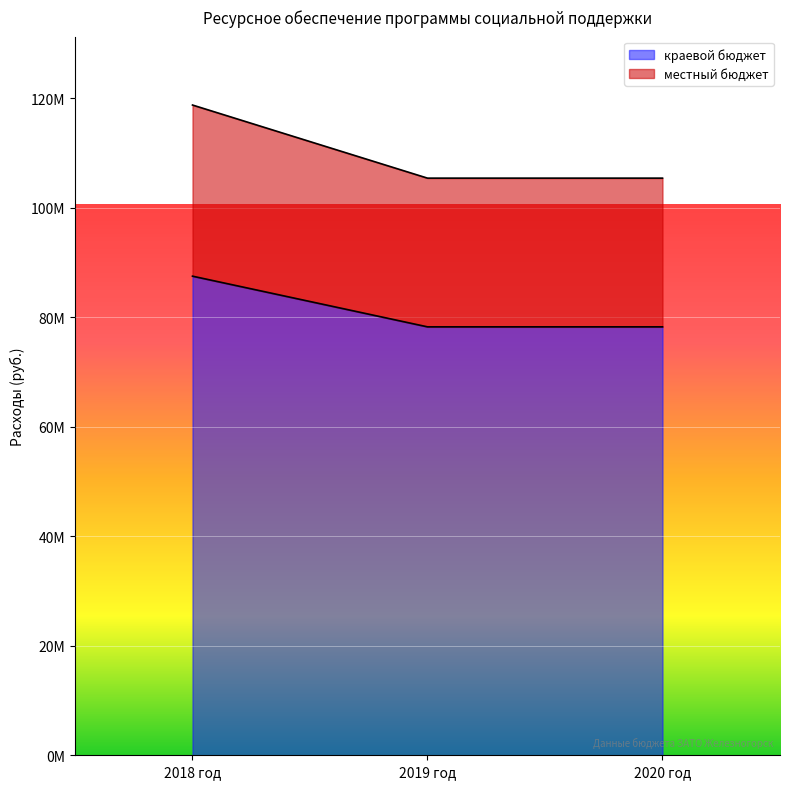

At which label does местный бюджет reach its minimum?

2019 год